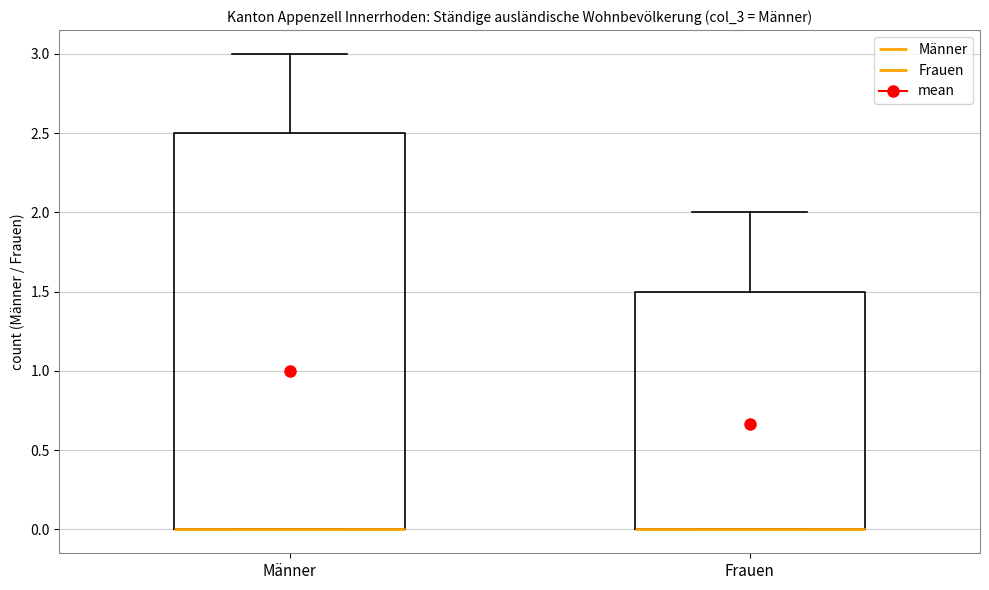

Comparing the boxes themselves (not the whiskers), which one is the tallest?

Männer